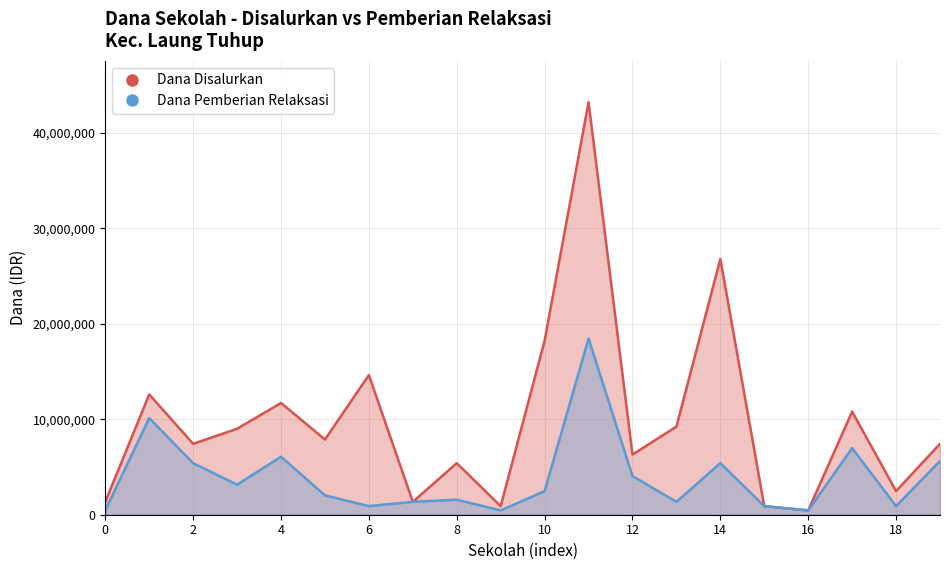

Between 14 and 16, which series saw the biggest shift?

Dana Disalurkan